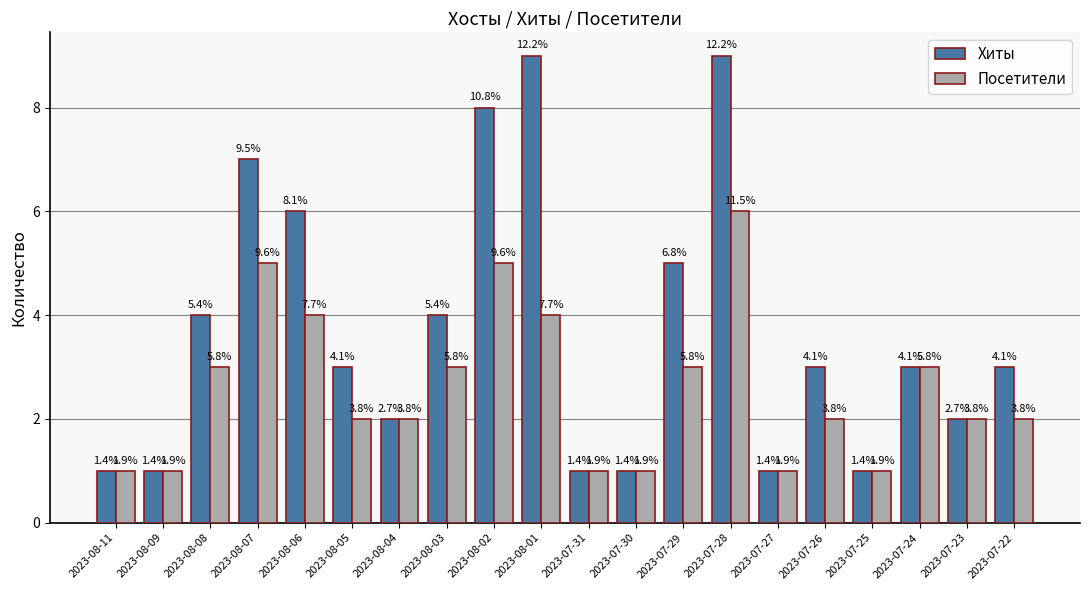

At which category does the chart reach its minimum across all series?

2023-08-11